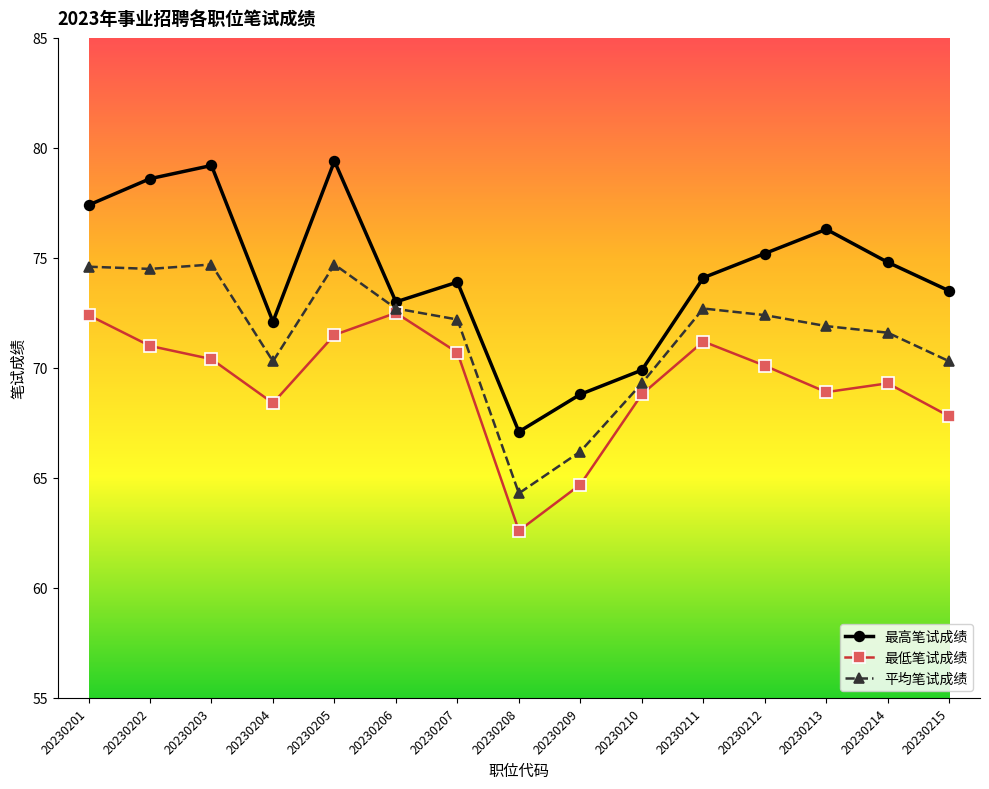

What is the value of the 最低笔试成绩 point at the 14th from the left?

69.3